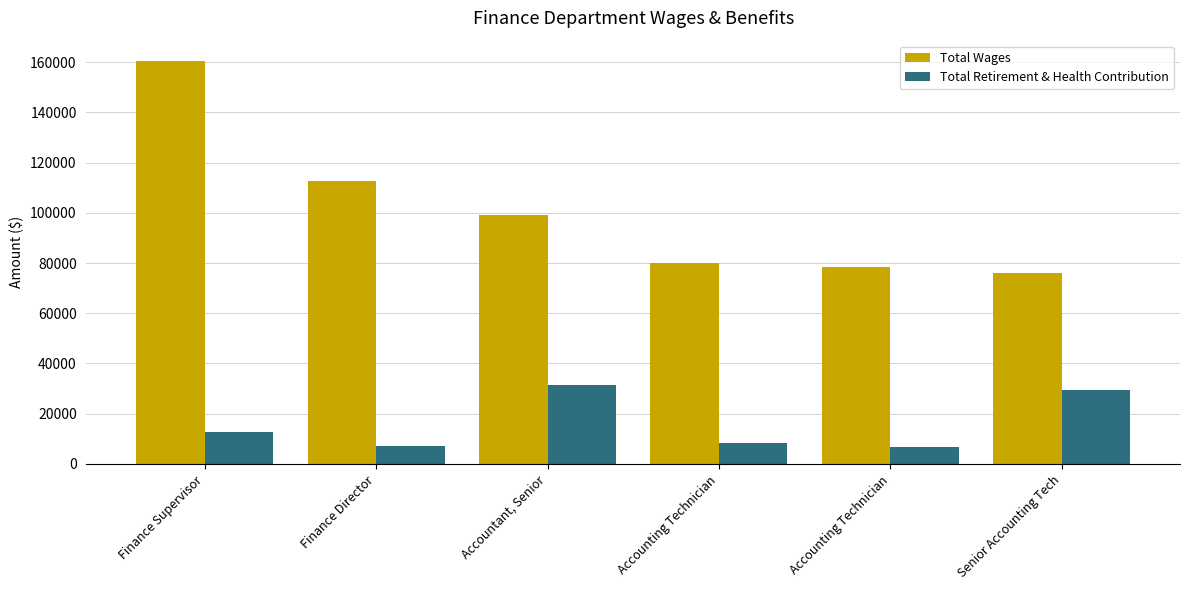

Where is Total Retirement & Health Contribution nearest to the value 19120?

Finance Supervisor